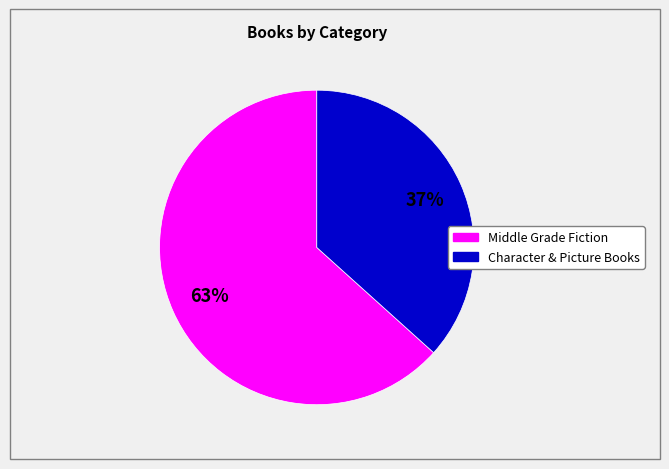

Is there any slice that represents more than half of the pie?

Yes